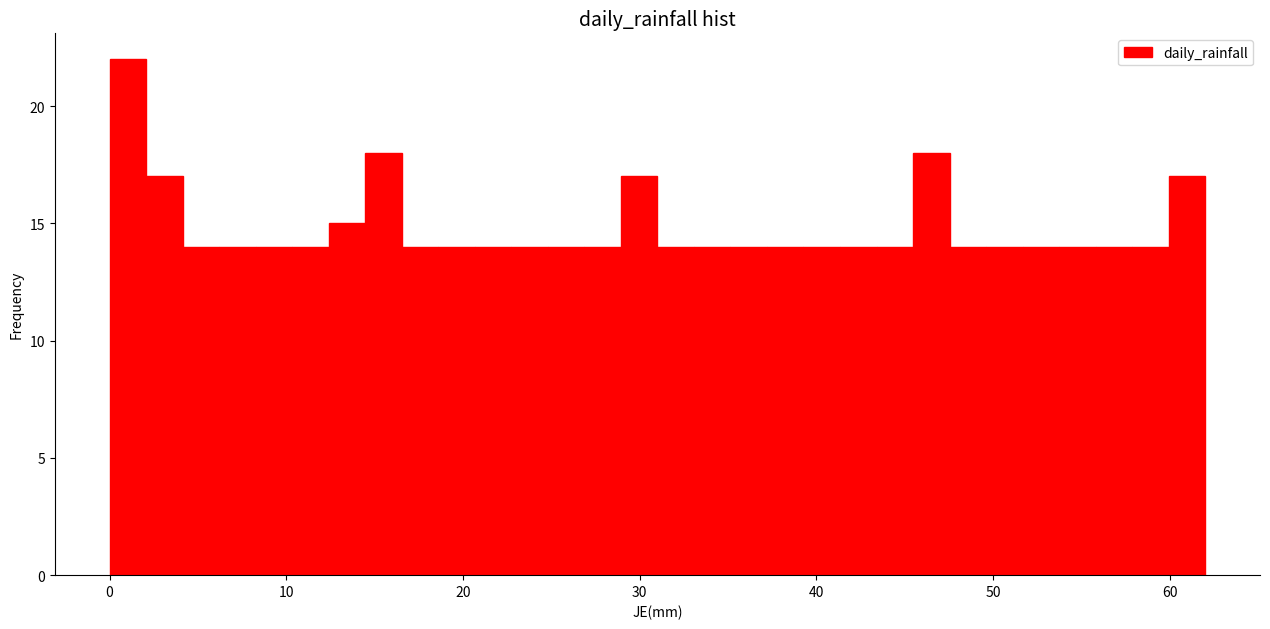

Around what value on the x-axis is the tallest bar? Give the approximate position of its centre, as read against the axis.

1